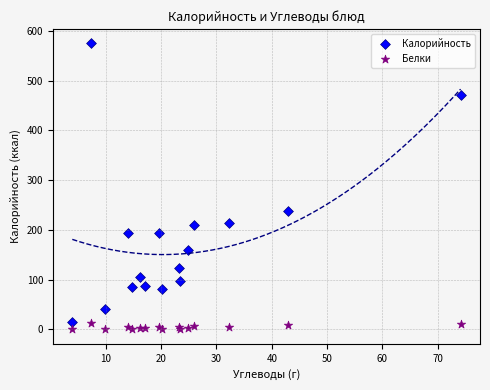

What are all the series names shown in the legend?

Калорийность, Белки